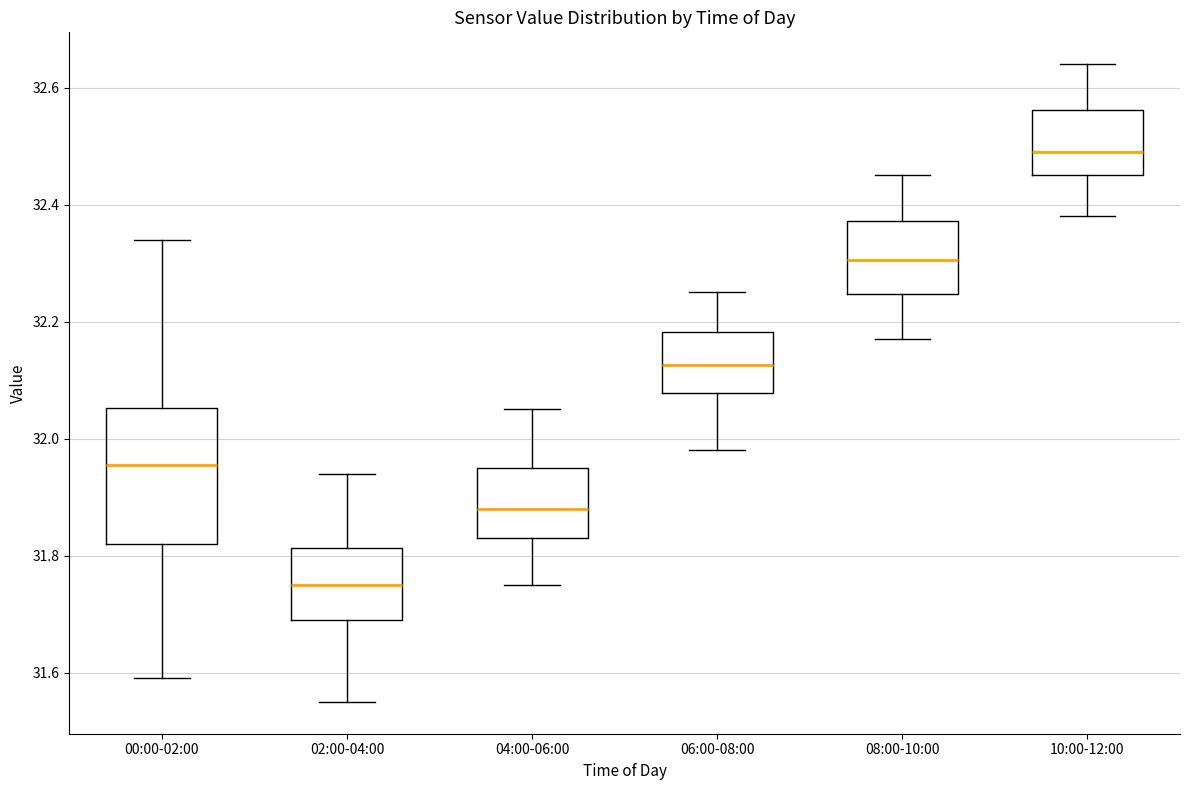

Where is the lower edge of the box for 06:00-08:00 on the y-axis? The values are not printed on the chart, so give them approximately, as read against the axis.

32.08